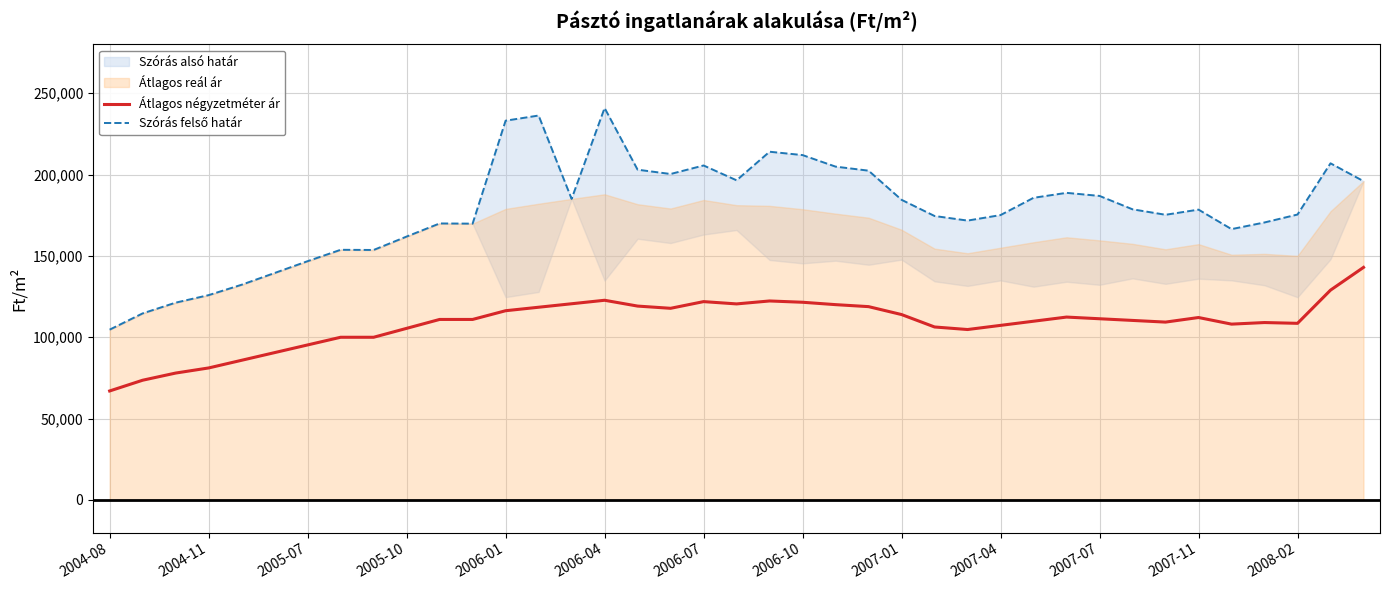

What is the minimum value for Átlagos négyzetméter ár?

67000